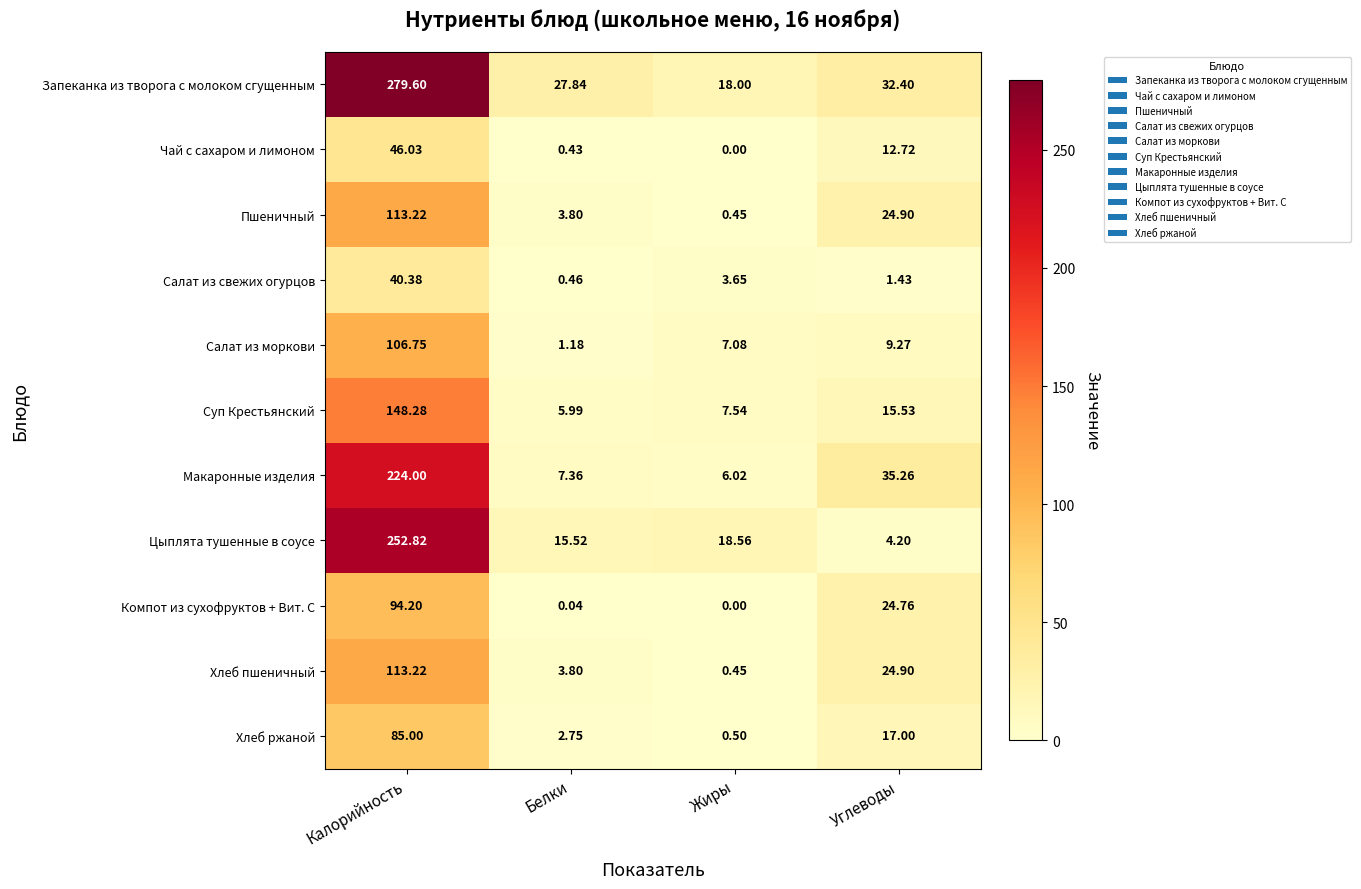

Which series has the largest total across all categories?

Запеканка из творога с молоком сгущенным